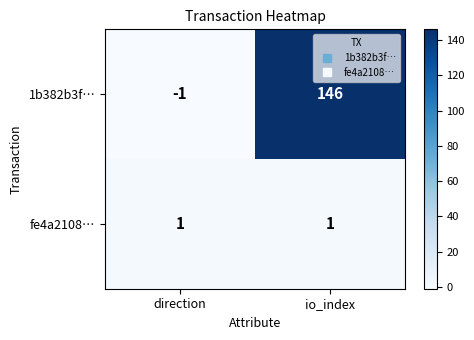

What is the greatest value displayed?

146